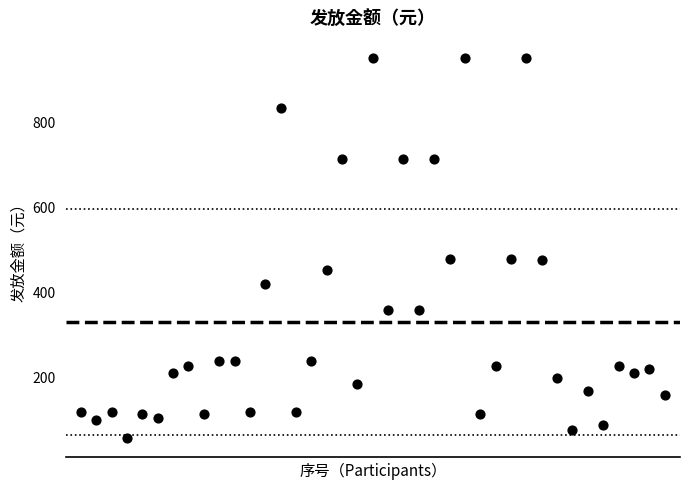

What is the range of Y values (max minus min)?

895